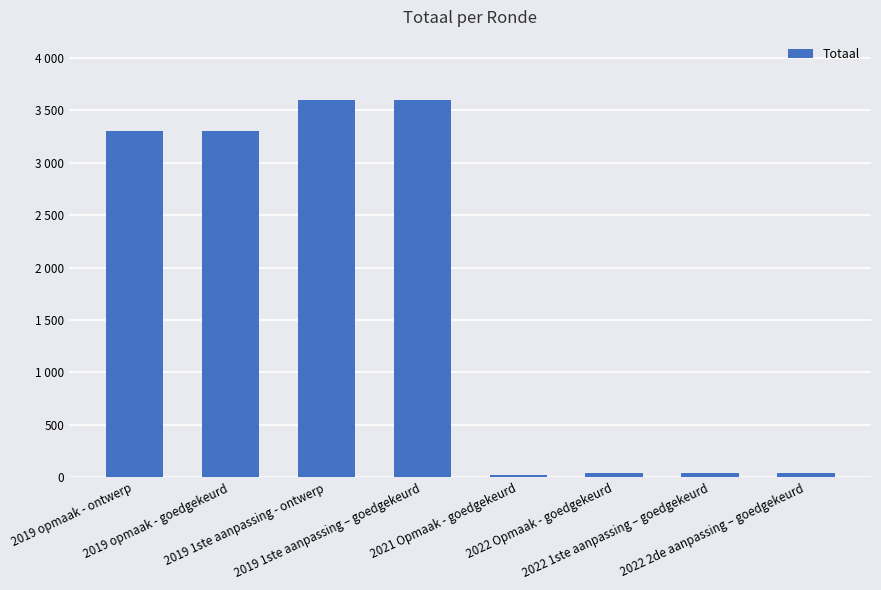

Rank the categories by value from highest to lowest.

2019 1ste aanpassing - ontwerp, 2019 1ste aanpassing – goedgekeurd, 2019 opmaak - ontwerp, 2019 opmaak - goedgekeurd, 2022 Opmaak - goedgekeurd, 2022 1ste aanpassing – goedgekeurd, 2022 2de aanpassing – goedgekeurd, 2021 Opmaak - goedgekeurd